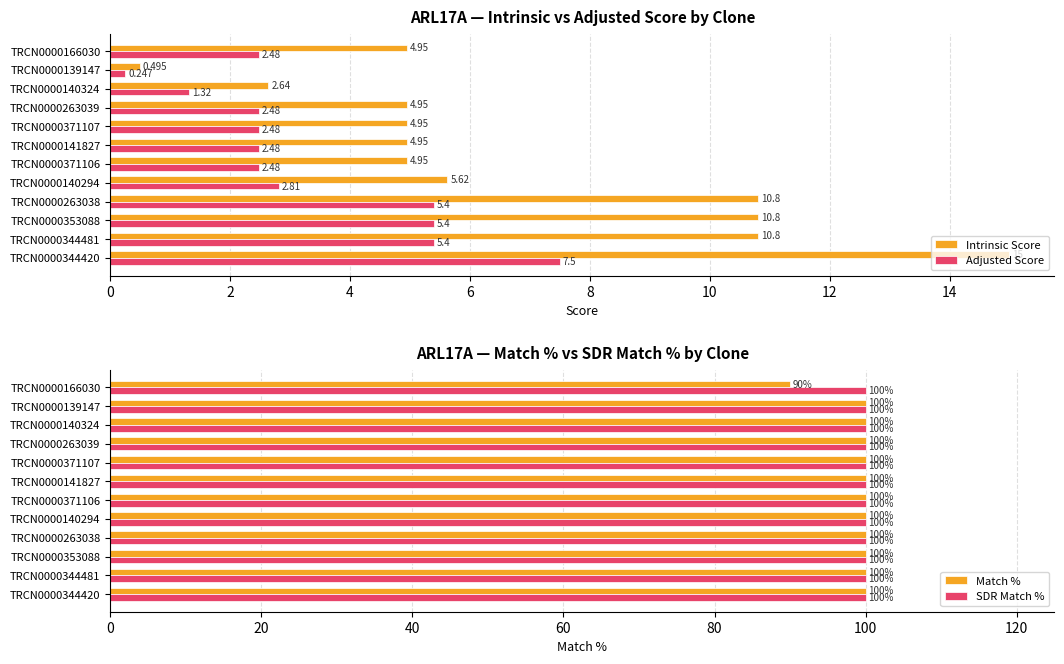

What is the total value across all series at 10?

107.8